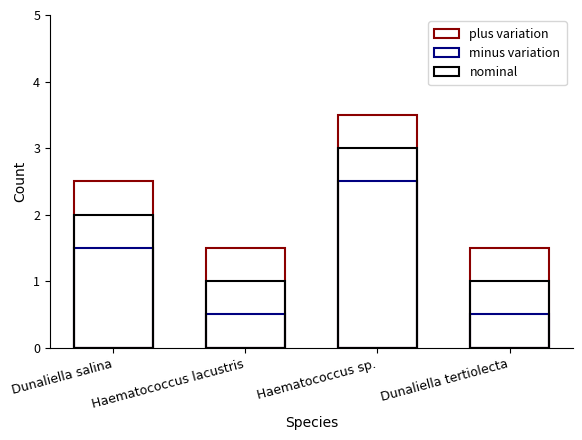

Which category has the lowest value in the minus variation series?

Haematococcus lacustris